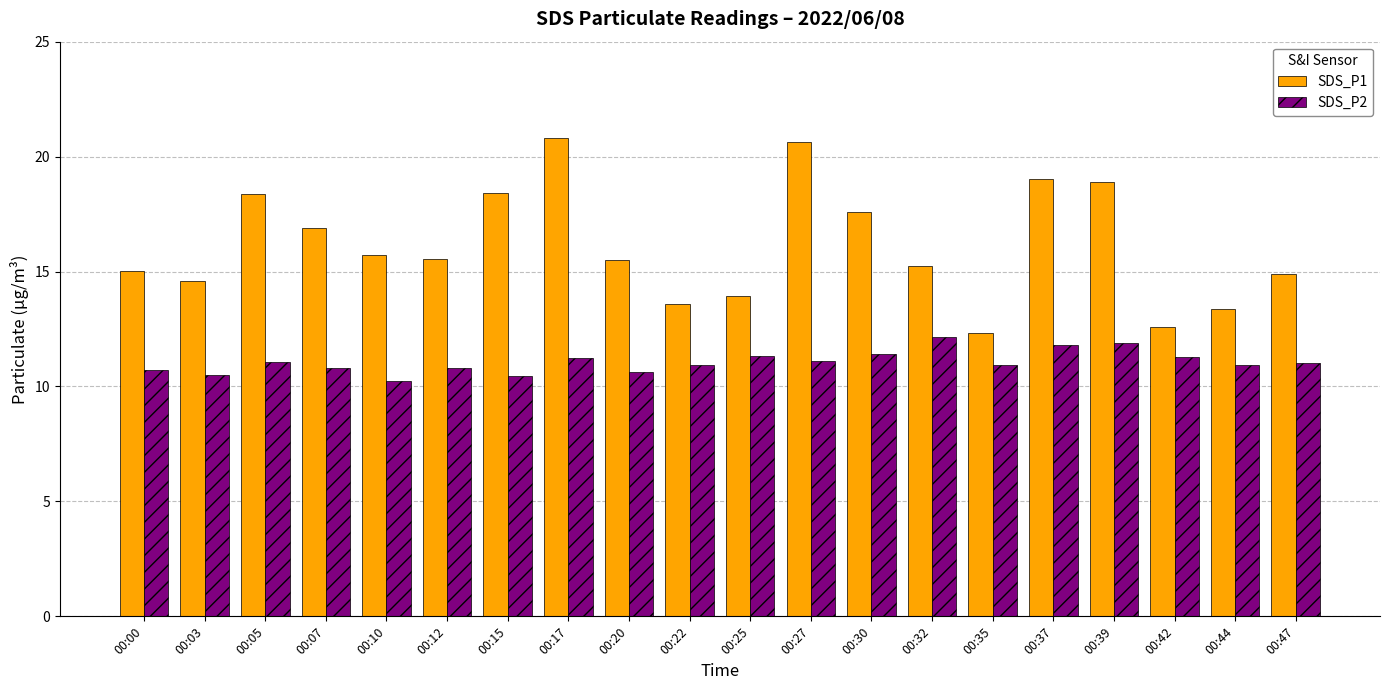

The value of SDS_P1 at 00:47 is 5.8. True or false?

False